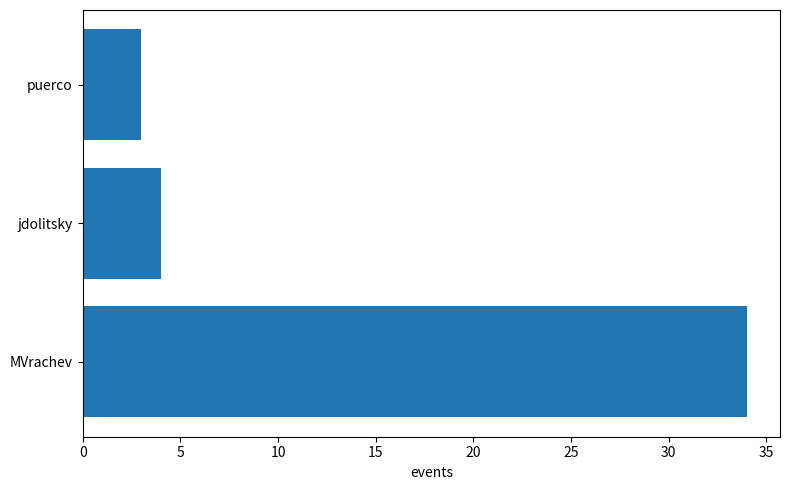

List the labels in order of value, largest first.

MVrachev, jdolitsky, puerco